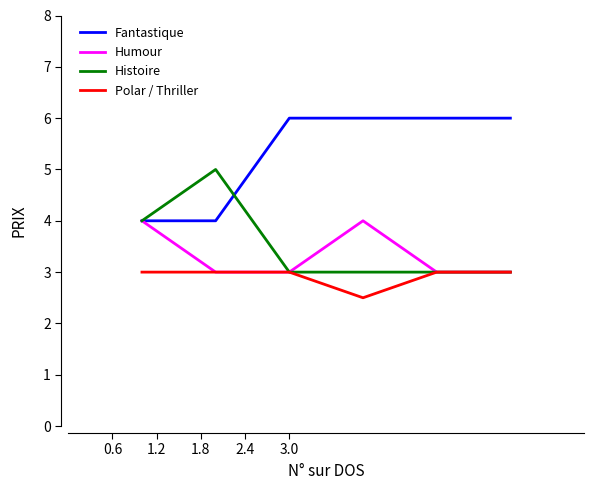

List the series in order of their peak value, highest first.

Fantastique, Histoire, Humour, Polar / Thriller